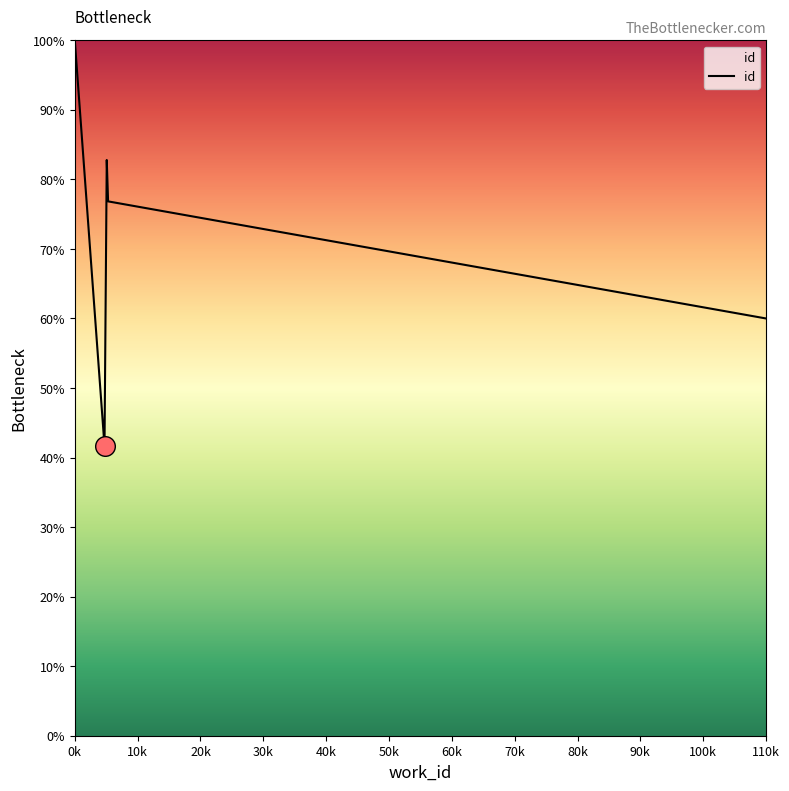

Which has a higher value, 0k or 10k?

0k